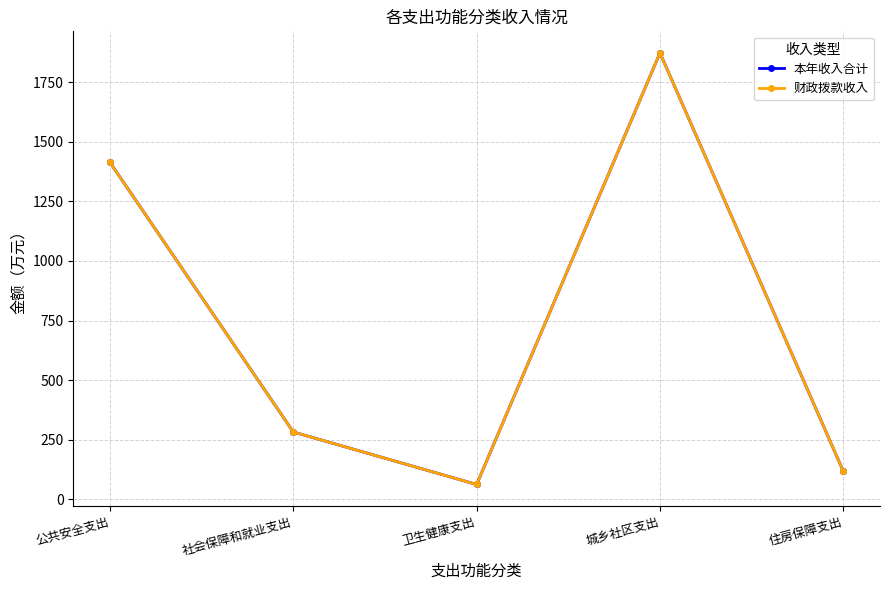

Rank the categories by 本年收入合计 value from highest to lowest.

城乡社区支出, 公共安全支出, 社会保障和就业支出, 住房保障支出, 卫生健康支出